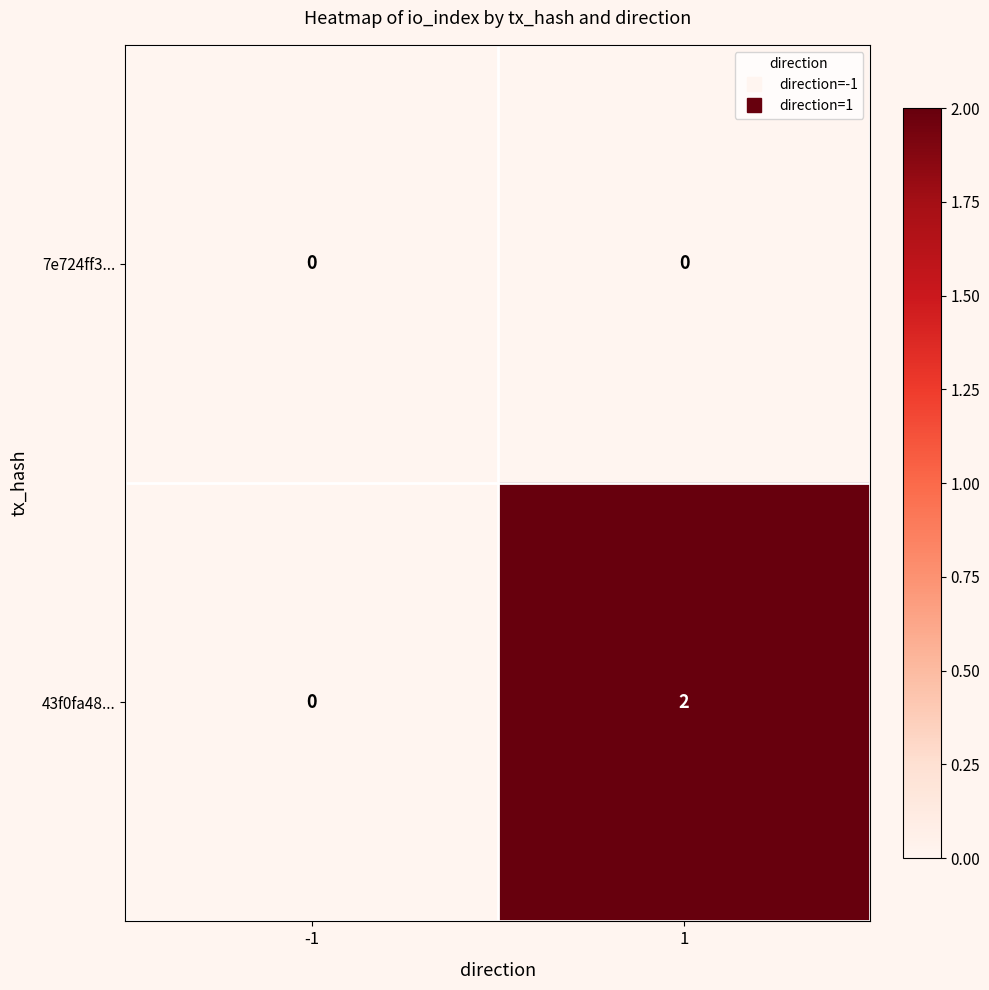

Reading left to right, list all the values displayed in this chart.

7e724ff3...: 0	0
43f0fa48...: 0	2